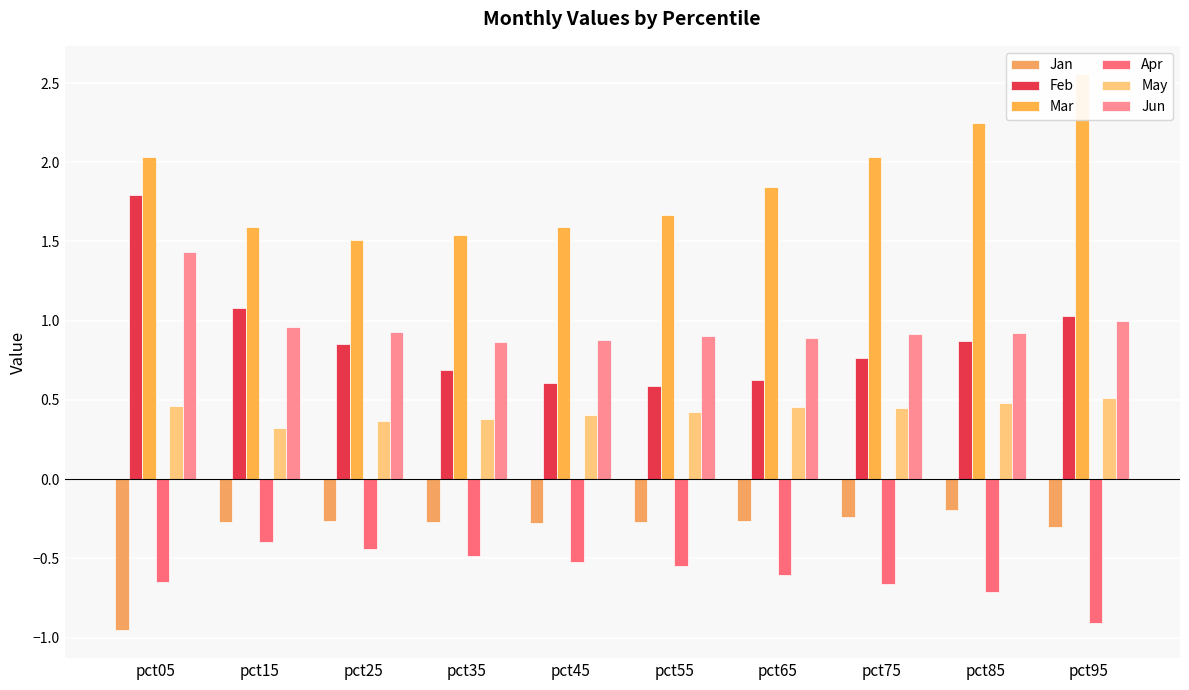

Reading left to right, what are all the values shown in this chart?

Jan: pct05=-1.0	pct15=-0.3	pct25=-0.3	pct35=-0.3	pct45=-0.3	pct55=-0.3	pct65=-0.3	pct75=-0.2	pct85=-0.2	pct95=-0.3
Feb: pct05=1.8	pct15=1.1	pct25=0.9	pct35=0.7	pct45=0.6	pct55=0.6	pct65=0.6	pct75=0.8	pct85=0.9	pct95=1.0
Mar: pct05=2.0	pct15=1.6	pct25=1.5	pct35=1.5	pct45=1.6	pct55=1.7	pct65=1.8	pct75=2.0	pct85=2.2	pct95=2.6
Apr: pct05=-0.7	pct15=-0.4	pct25=-0.4	pct35=-0.5	pct45=-0.5	pct55=-0.5	pct65=-0.6	pct75=-0.7	pct85=-0.7	pct95=-0.9
May: pct05=0.5	pct15=0.3	pct25=0.4	pct35=0.4	pct45=0.4	pct55=0.4	pct65=0.5	pct75=0.4	pct85=0.5	pct95=0.5
Jun: pct05=1.4	pct15=1.0	pct25=0.9	pct35=0.9	pct45=0.9	pct55=0.9	pct65=0.9	pct75=0.9	pct85=0.9	pct95=1.0